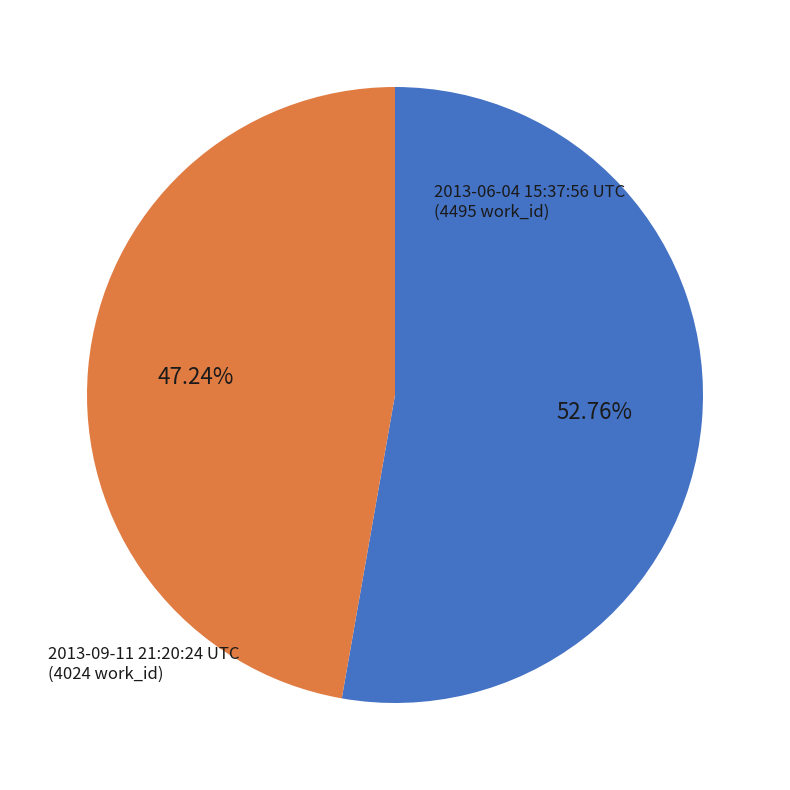

Is there any slice that represents more than half of the pie?

Yes